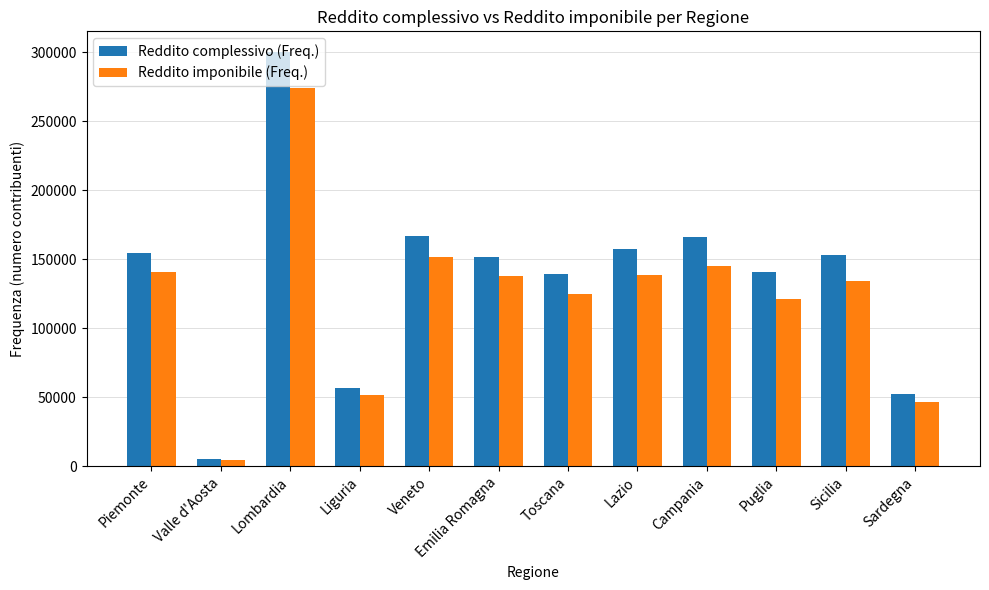

At which category does the chart reach its minimum across all series?

Valle d'Aosta